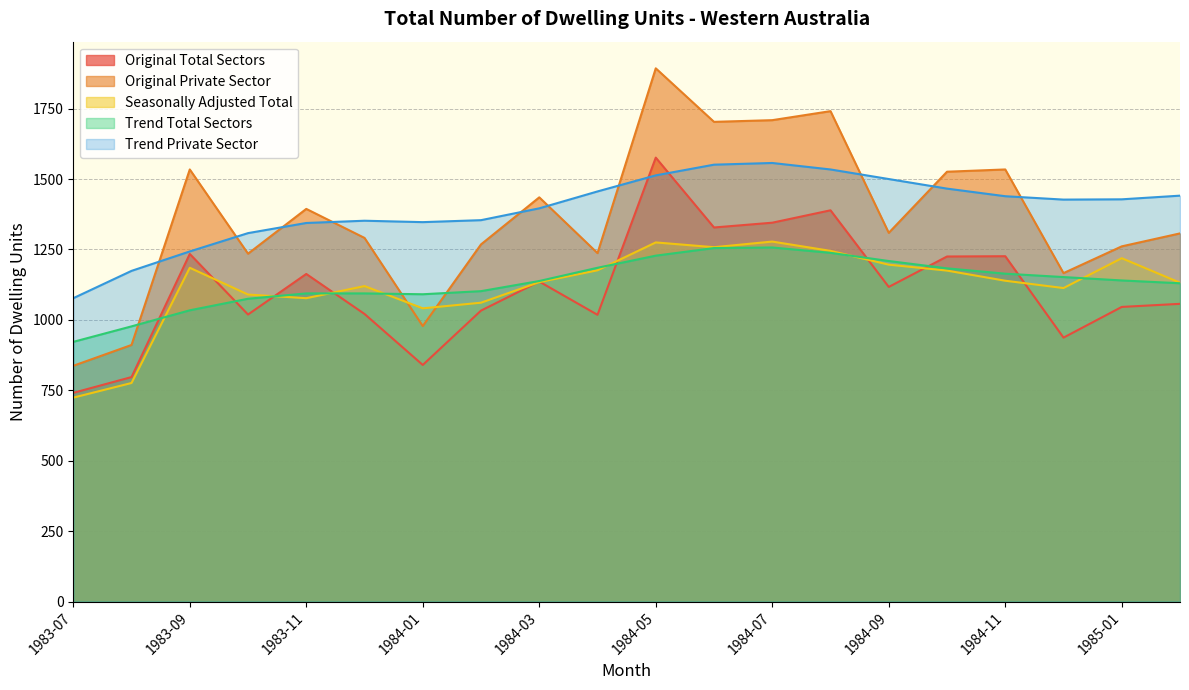

Where is Seasonally Adjusted Total nearest to the value 1001?

1984-01